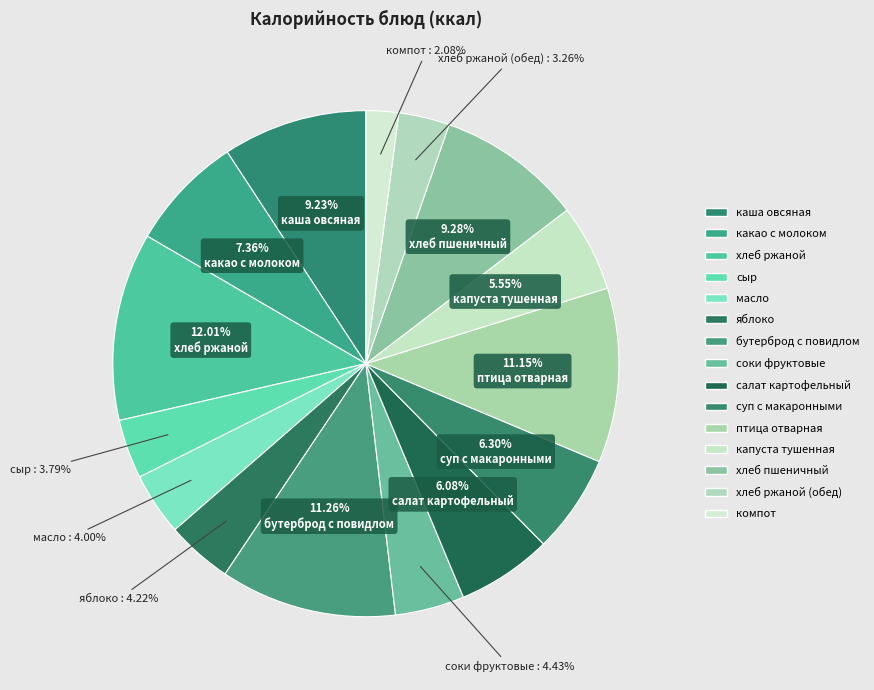

How many slices are in this pie chart?

15